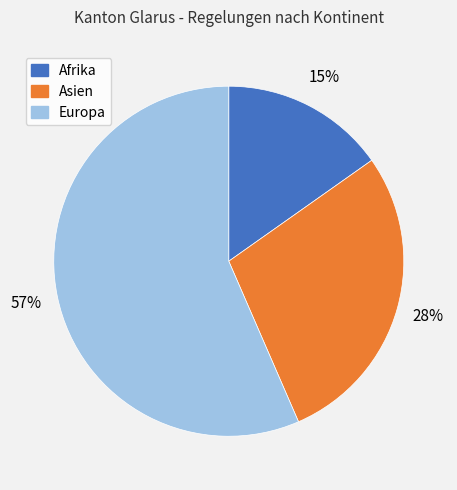

Is there any slice that represents more than half of the pie?

Yes